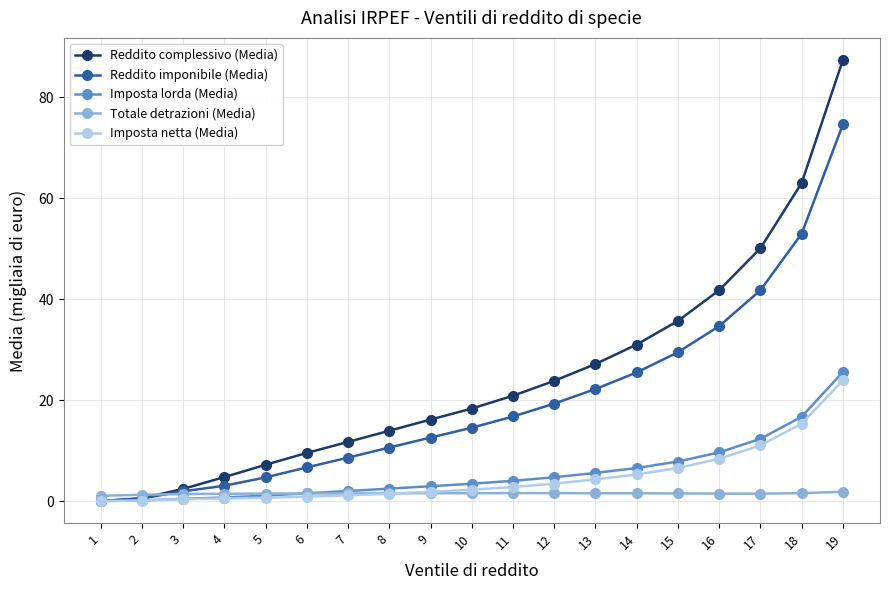

At which category is the sum across all series the highest?

19